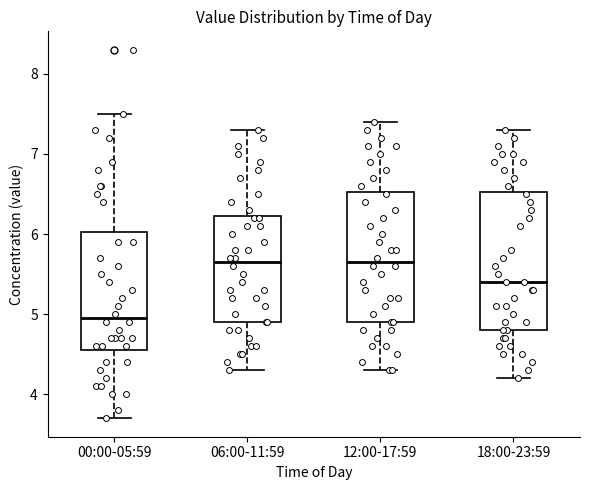

Where does the median line of the box for 00:00-05:59 sit on the y-axis? The values are not printed on the chart, so give them approximately, as read against the axis.

5.0